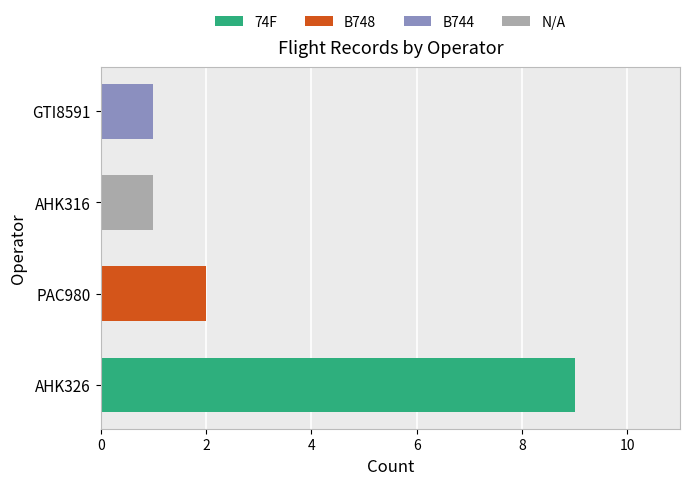

What is the maximum value for 74F?

9